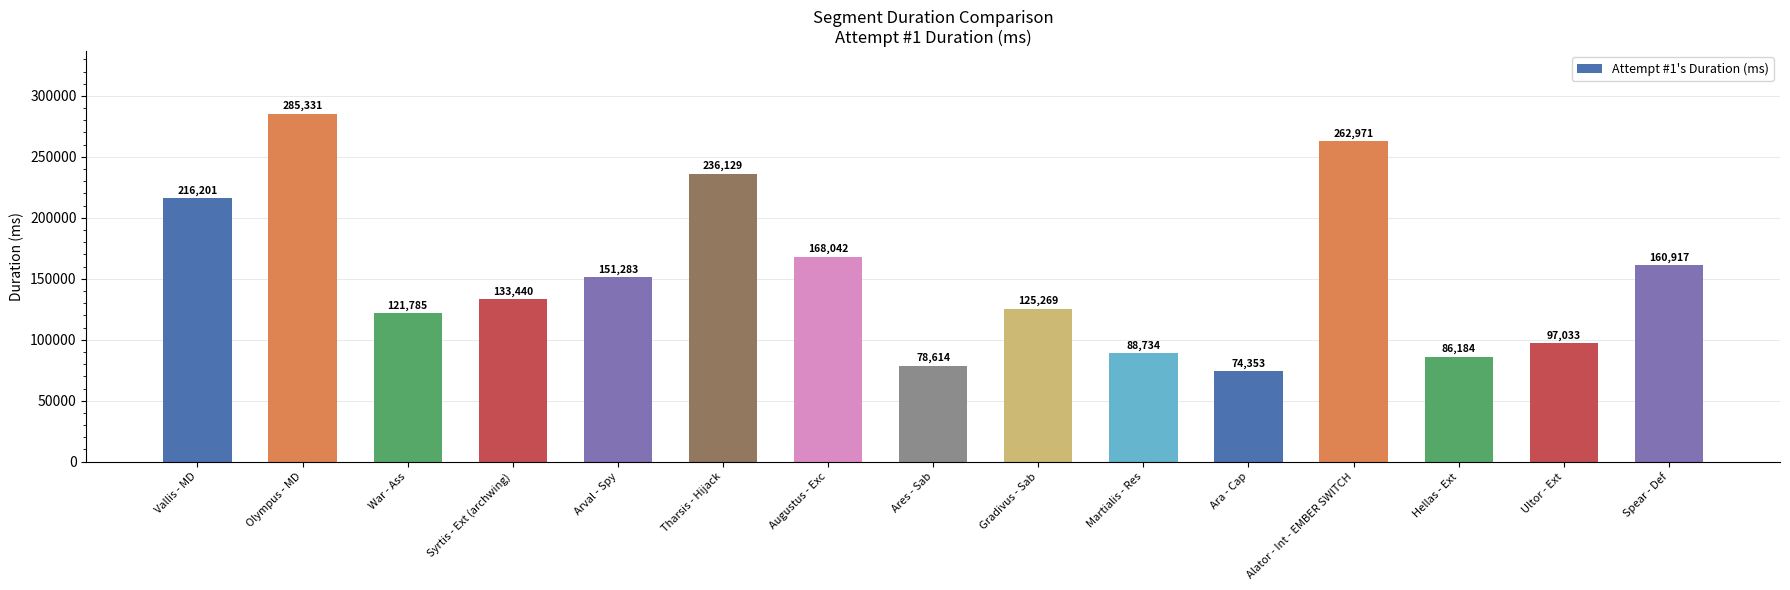

Does the chart contain stacked bars?

No